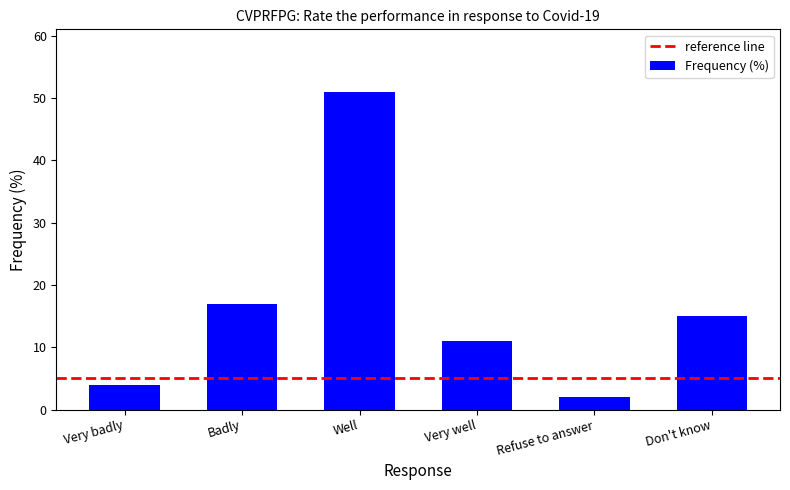

Count the number of categories in the chart.

6